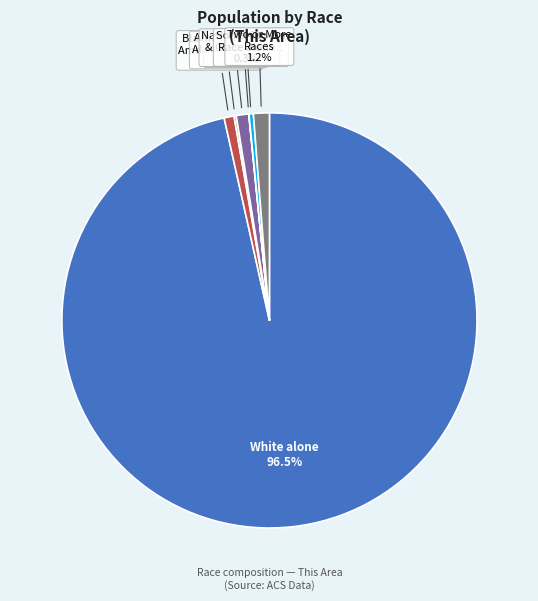

What is the ratio of the value at White alone to the value at Black / African American alone?

124.7